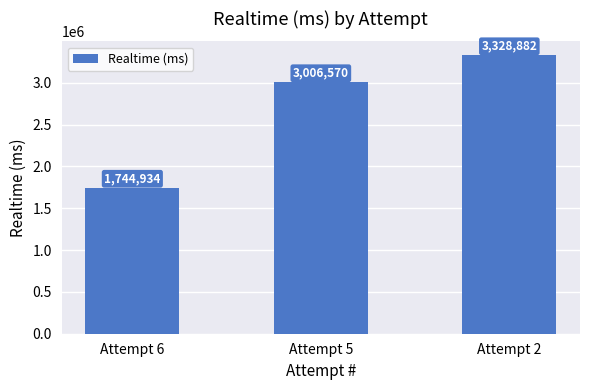

Read the value at Attempt 5, to the nearest 100.

3006600